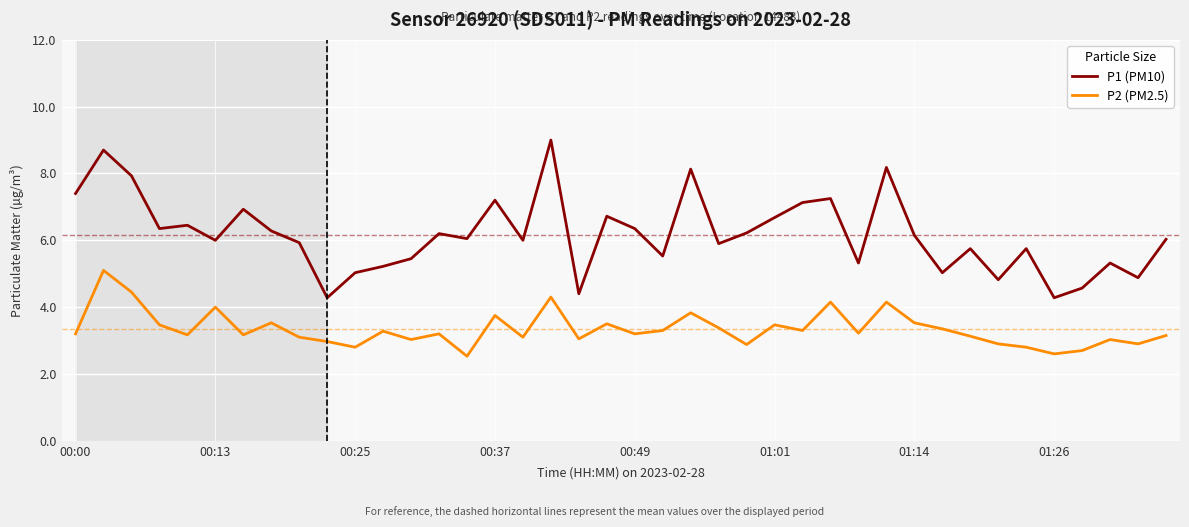

At how many categories does at least one series exceed 8?

4